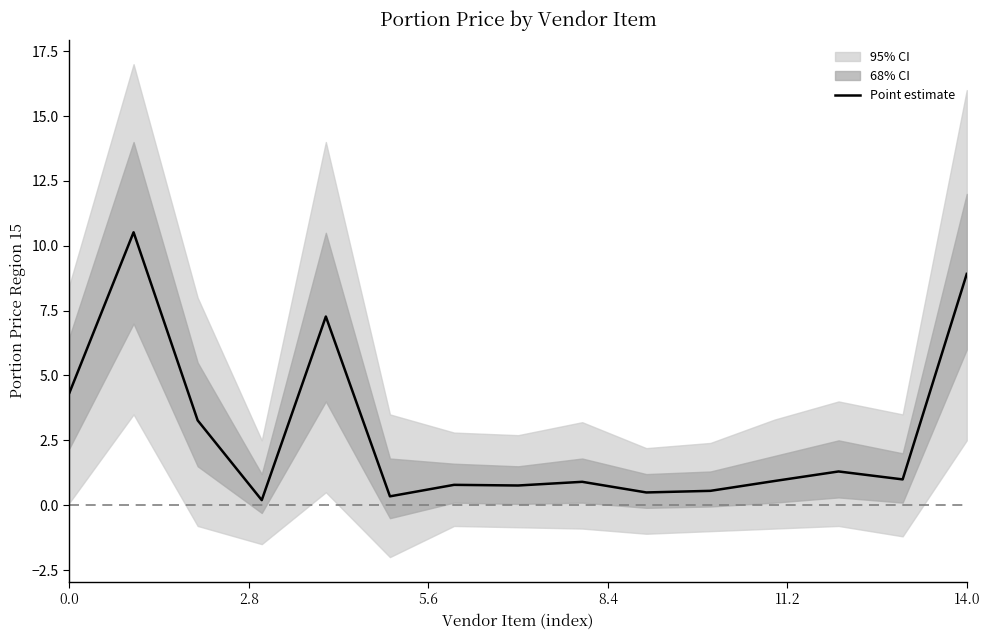

True or false: Point estimate has a value of 7.5 at 0.0.

False